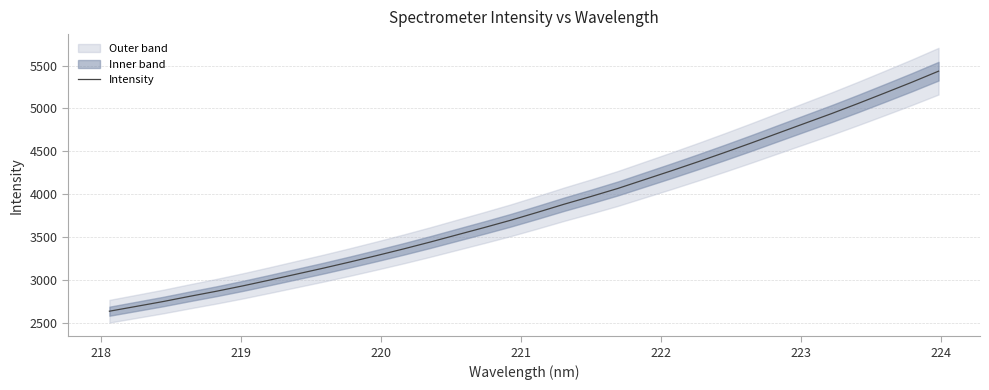

What is the maximum value for Intensity?

5434.4